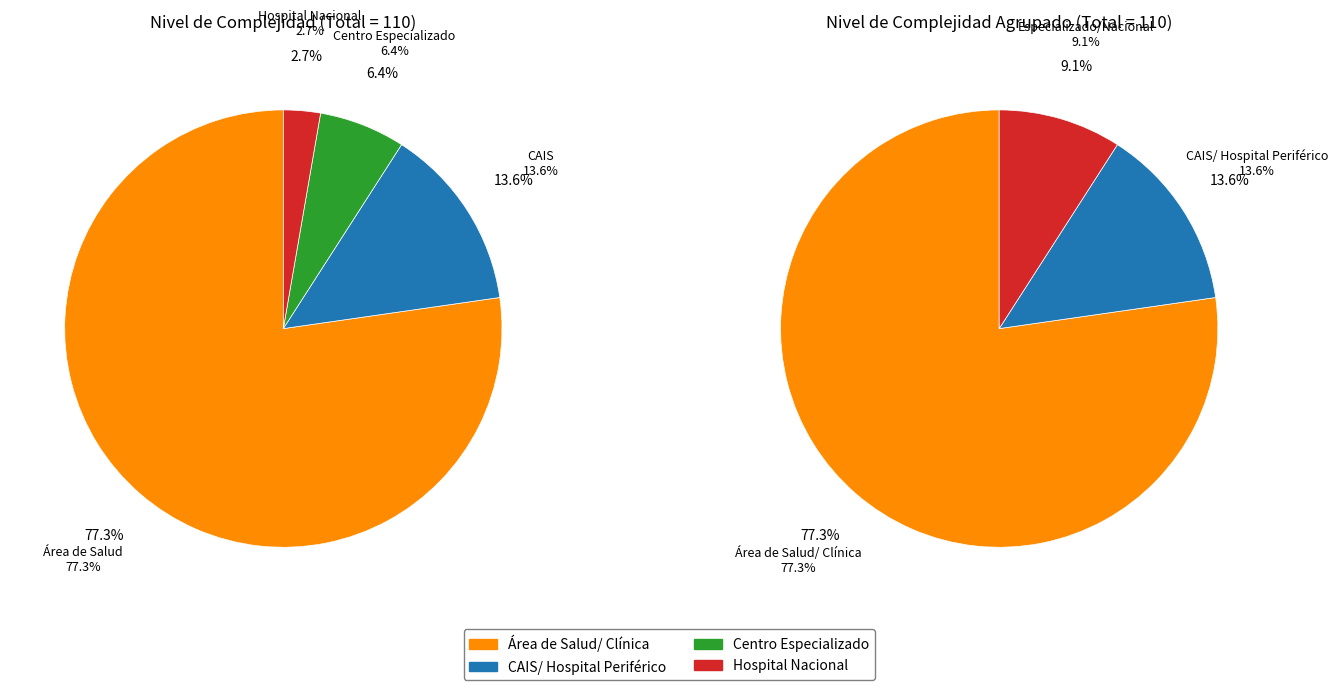

What is the ratio of the value at Centro Especializado to the value at CAIS/ Hospital Periférico?

0.5